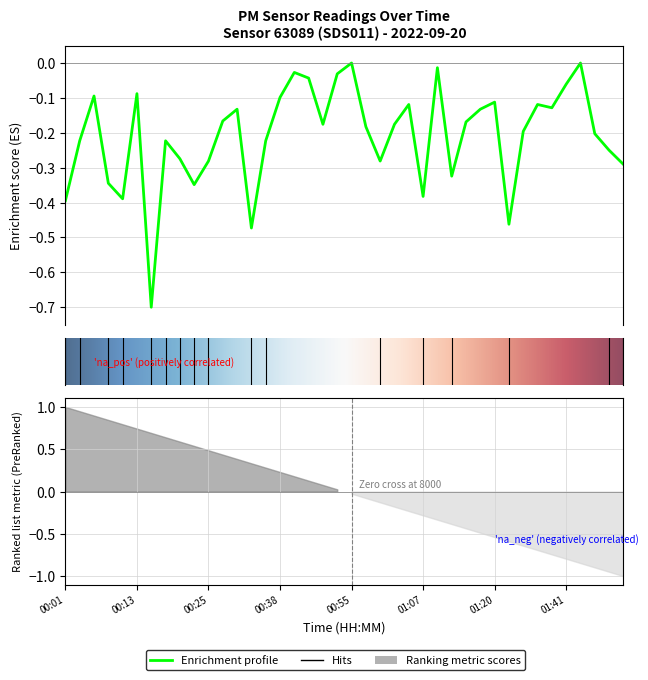

The value at 01:00 is -0.3. True or false?

True